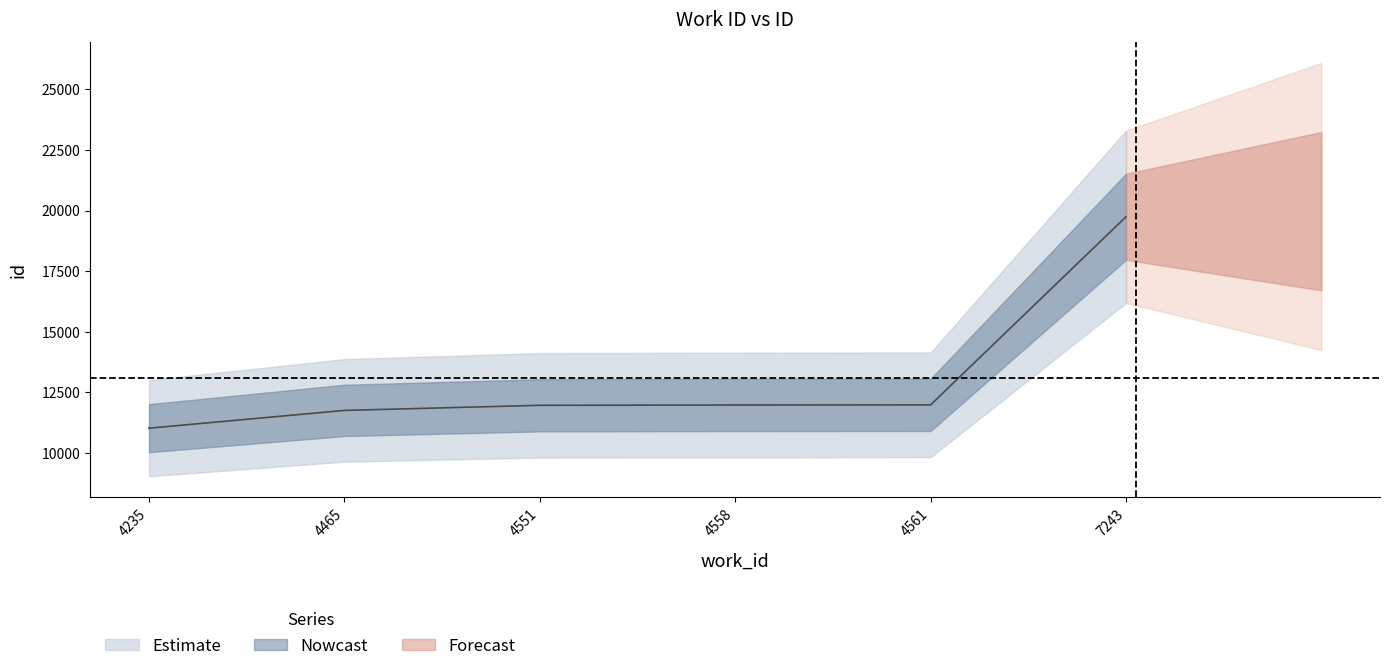

True or false: there are more than 1 points higher than both neighbors.

False